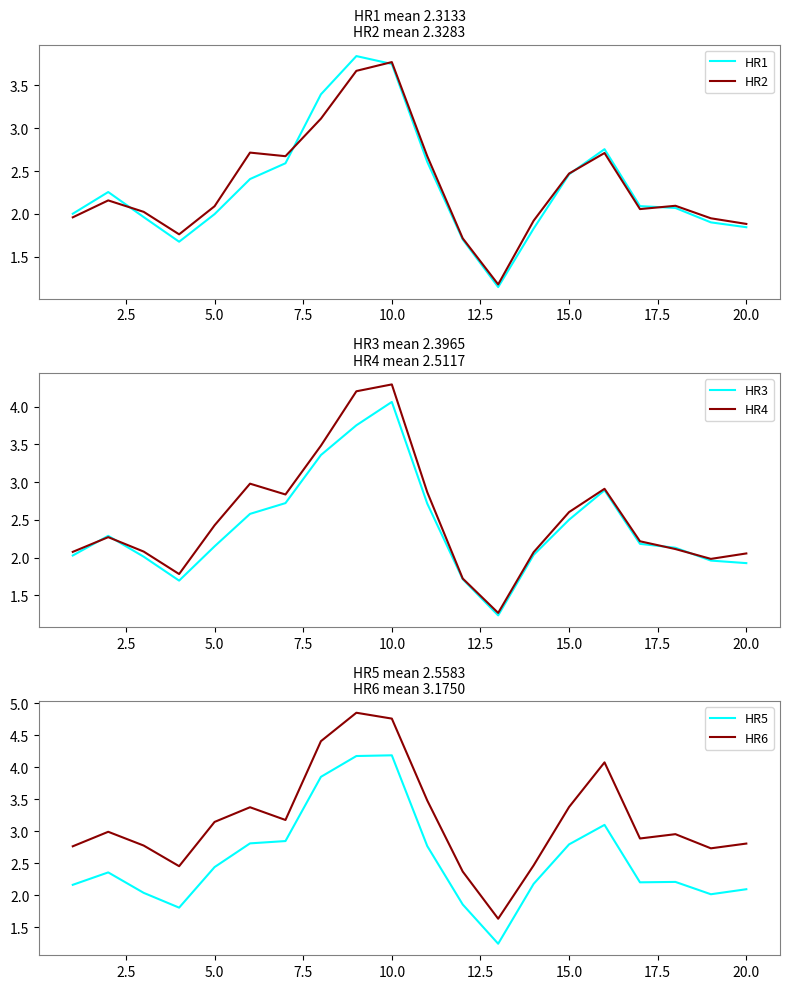

The value of HR2 at 20.0 is 3.4. True or false?

False